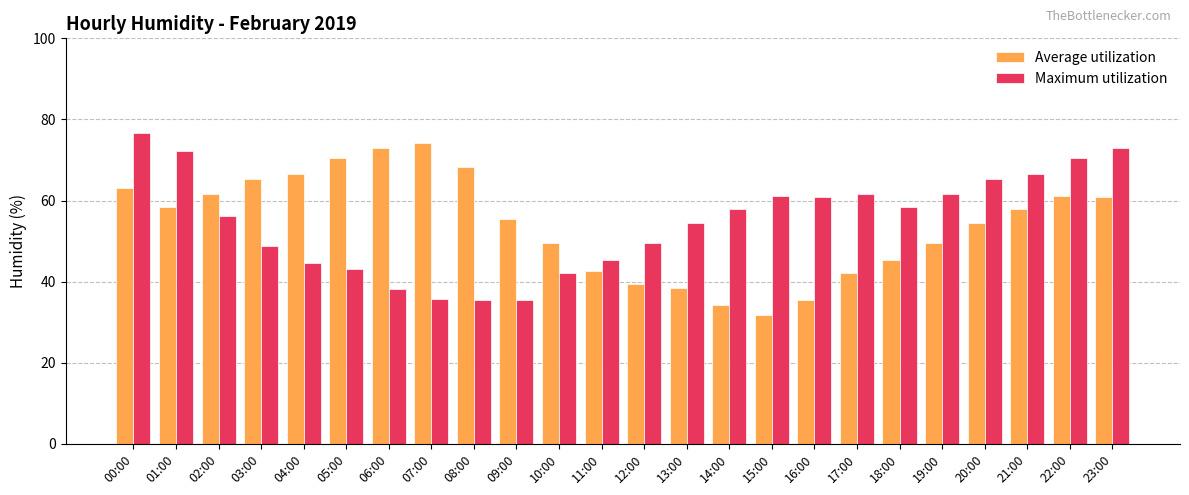

What is the label of the 11th bar from the left?

10:00